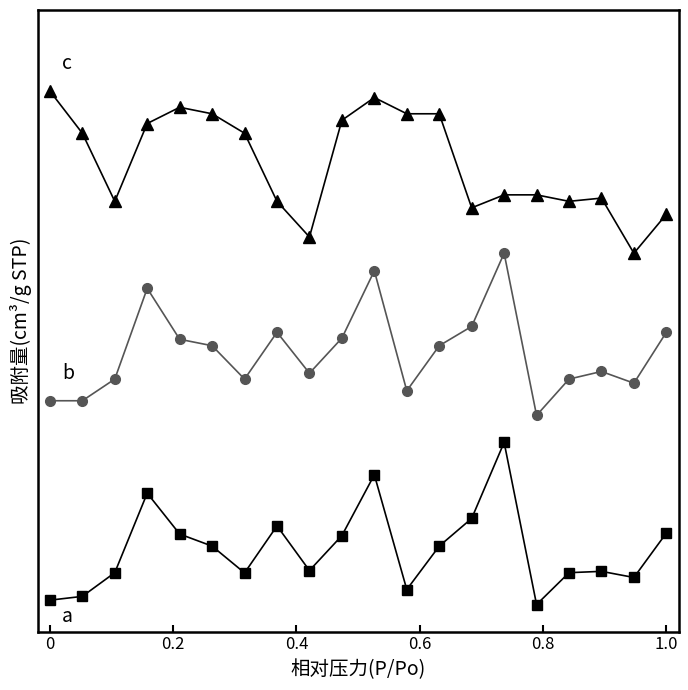

What is the greatest value displayed?

0.9